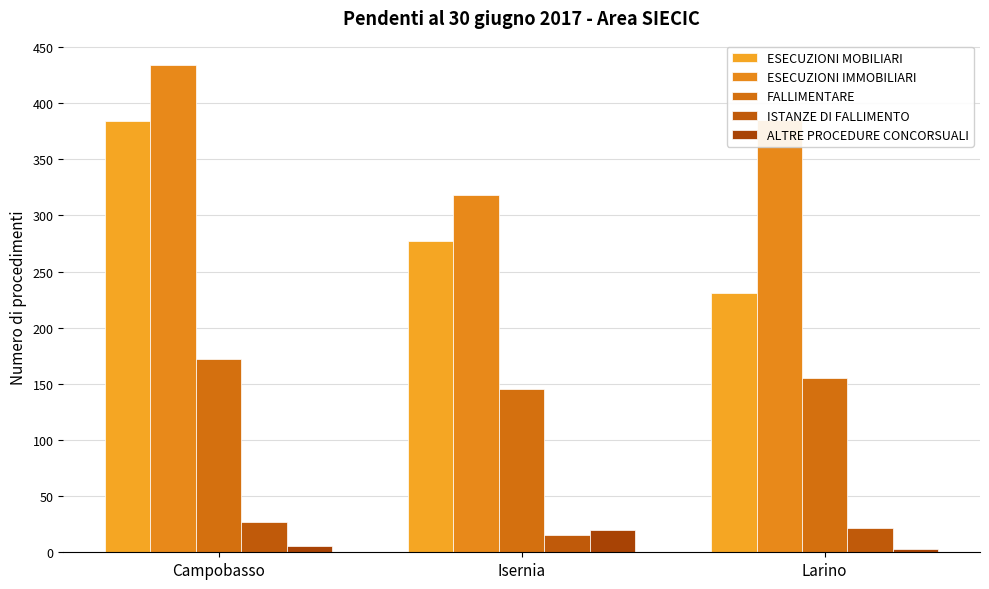

What is the label of the 2nd bar from the right?

Isernia